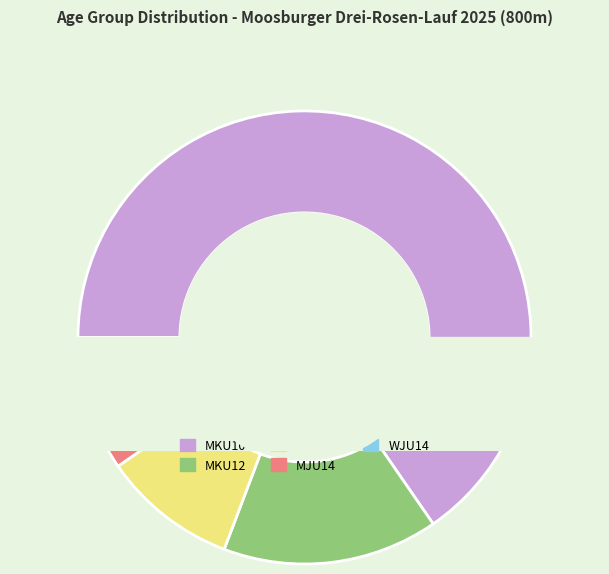

To the nearest percent, what is the combined percentage of MKU10 and WJU14?

69%